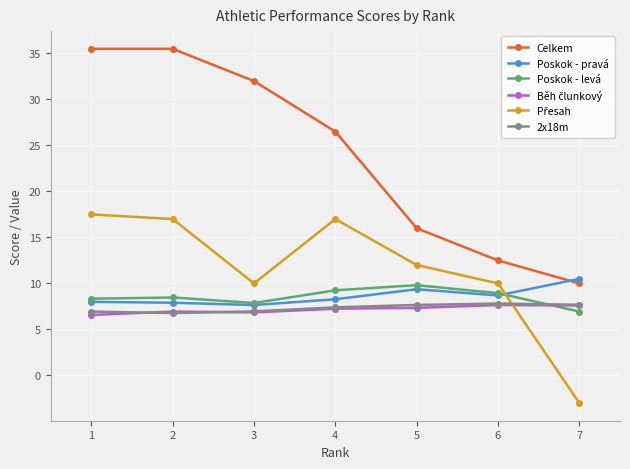

How many series are shown in this chart?

6